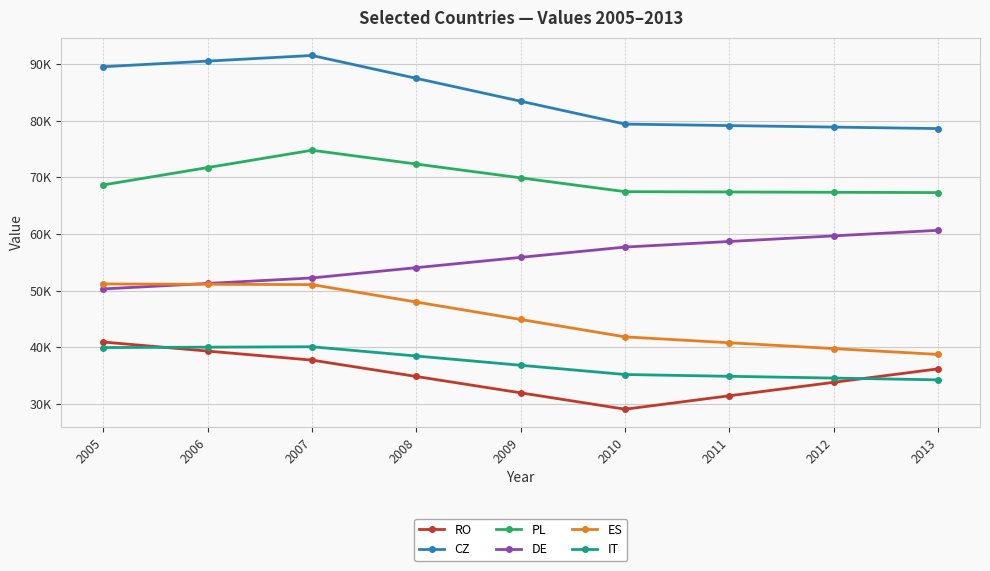

Is this an area chart (filled region under the line)?

No